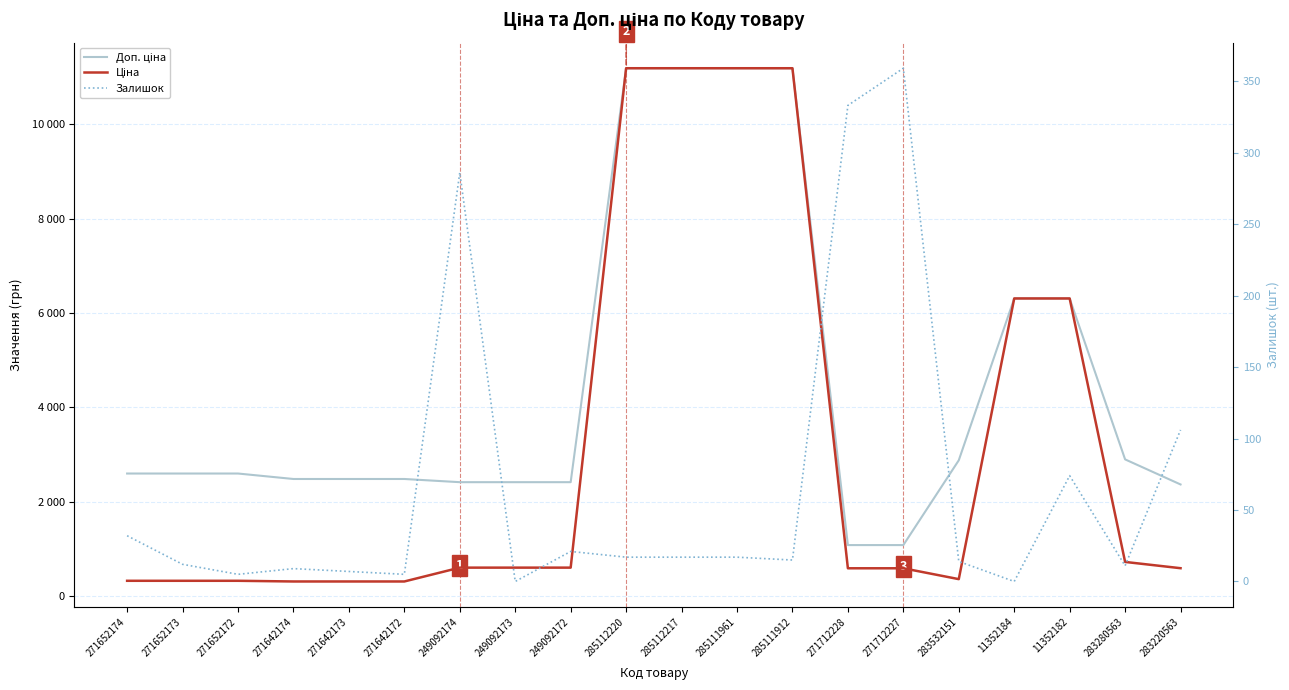

What is the label of the 3rd point from the left?

271652172